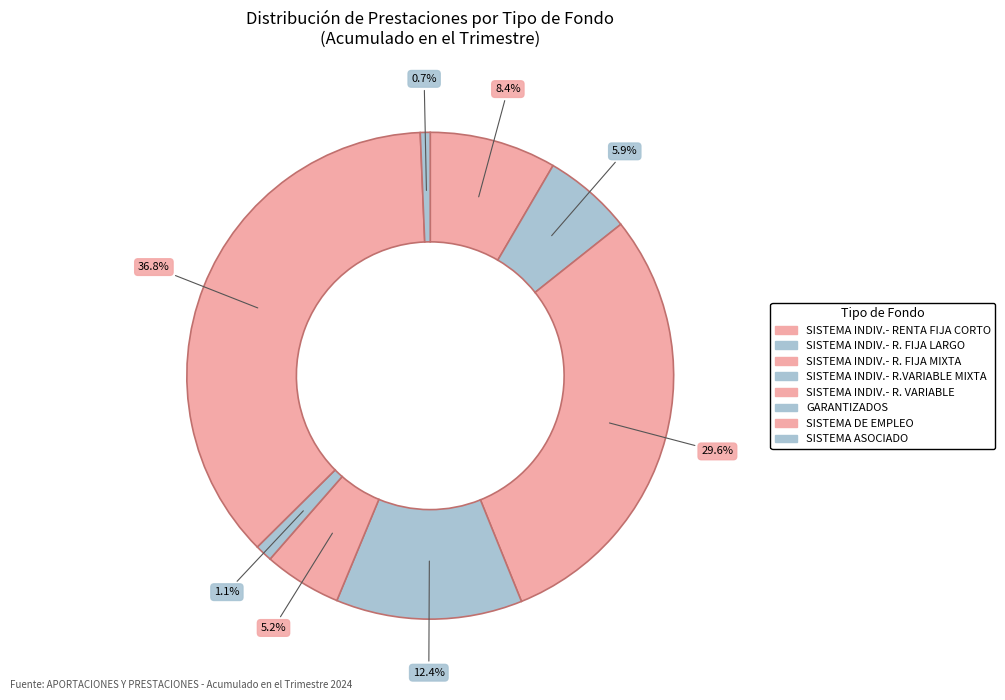

Count the number of slices in the pie.

8